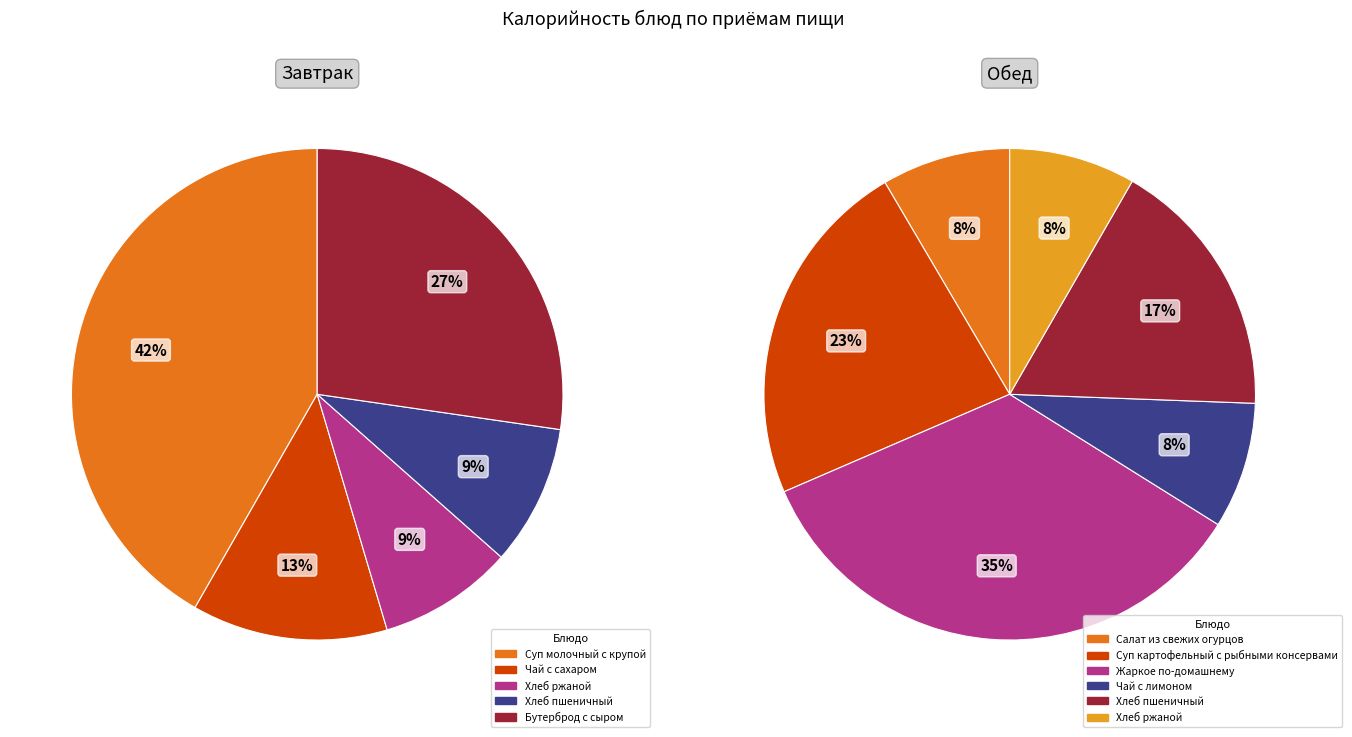

Is Чай с лимоном the majority of the pie?

No